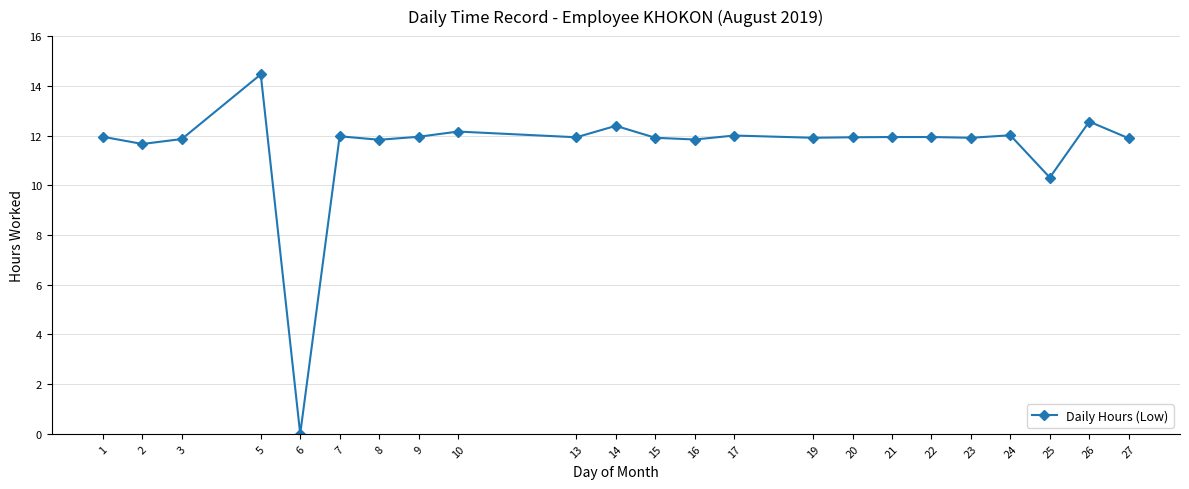

The chart shows a value of -5.0 at 6. True or false?

False